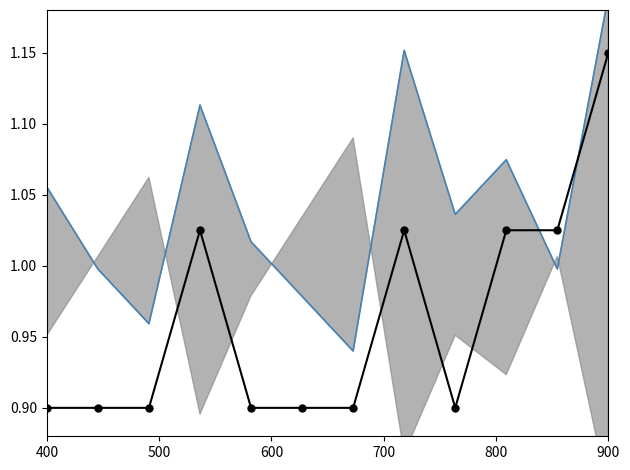

Is it true that 招聘人数(归一化) equals 0.6 at 8?

False